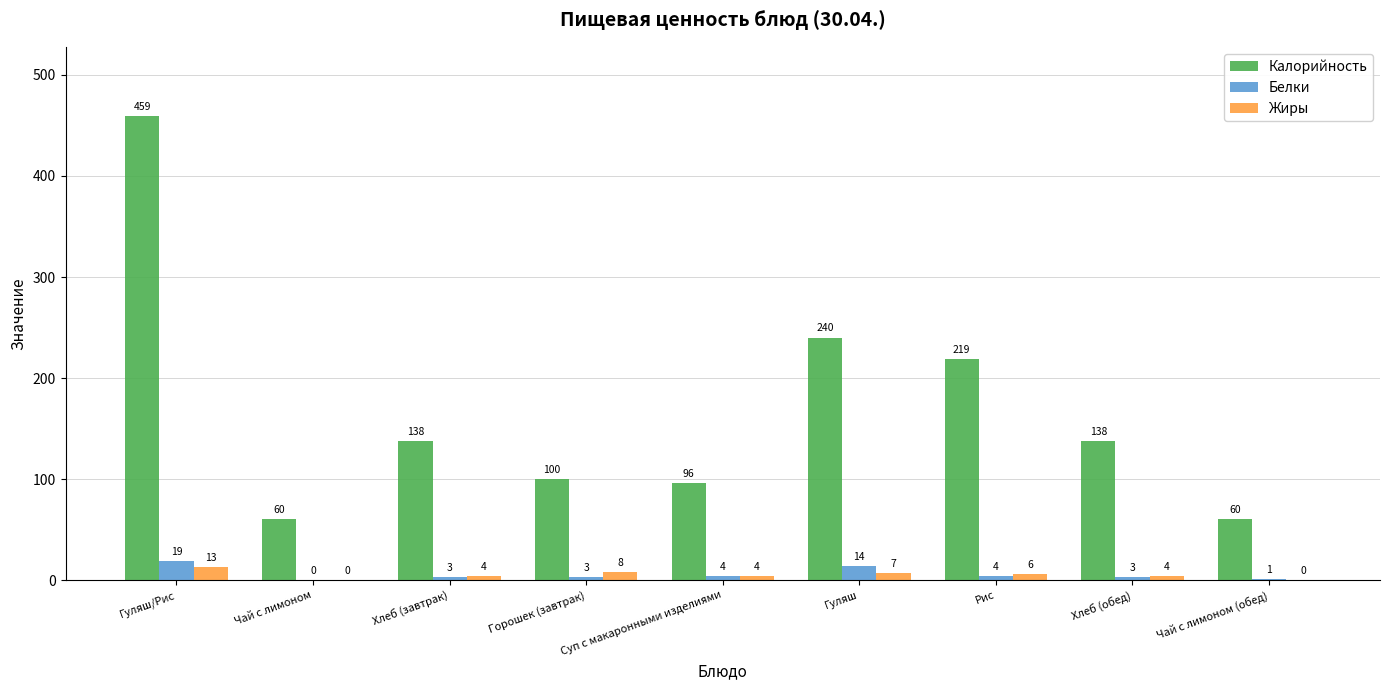

What is the sum of all Калорийность values?

1510